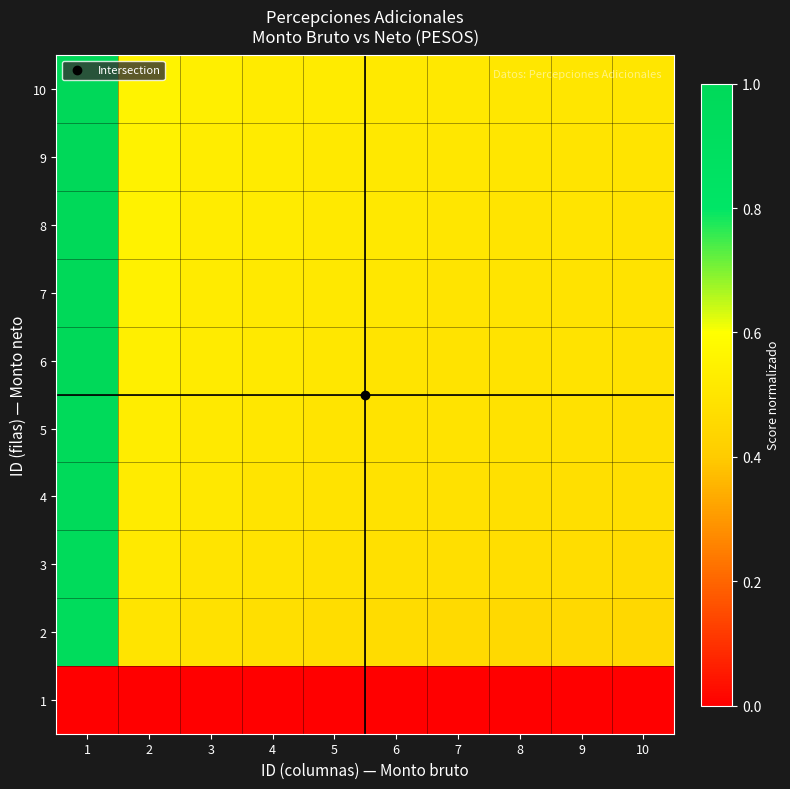

Reading right to left, what are all the values shown in this chart?

1: 10=0.0	9=0.0	8=0.0	7=0.0	6=0.0	5=0.0	4=0.0	3=0.0	2=0.0	1=0.0
2: 10=0.4	9=0.4	8=0.5	7=0.5	6=0.5	5=0.5	4=0.5	3=0.5	2=0.5	1=0.9
3: 10=0.5	9=0.5	8=0.5	7=0.5	6=0.5	5=0.5	4=0.5	3=0.5	2=0.5	1=1.0
4: 10=0.5	9=0.5	8=0.5	7=0.5	6=0.5	5=0.5	4=0.5	3=0.5	2=0.5	1=1.0
5: 10=0.5	9=0.5	8=0.5	7=0.5	6=0.5	5=0.5	4=0.5	3=0.5	2=0.5	1=1.0
6: 10=0.5	9=0.5	8=0.5	7=0.5	6=0.5	5=0.5	4=0.5	3=0.5	2=0.5	1=1.0
7: 10=0.5	9=0.5	8=0.5	7=0.5	6=0.5	5=0.5	4=0.5	3=0.5	2=0.5	1=1.0
8: 10=0.5	9=0.5	8=0.5	7=0.5	6=0.5	5=0.5	4=0.5	3=0.5	2=0.5	1=1.0
9: 10=0.5	9=0.5	8=0.5	7=0.5	6=0.5	5=0.5	4=0.5	3=0.5	2=0.6	1=1.0
10: 10=0.5	9=0.5	8=0.5	7=0.5	6=0.5	5=0.5	4=0.5	3=0.5	2=0.6	1=1.0